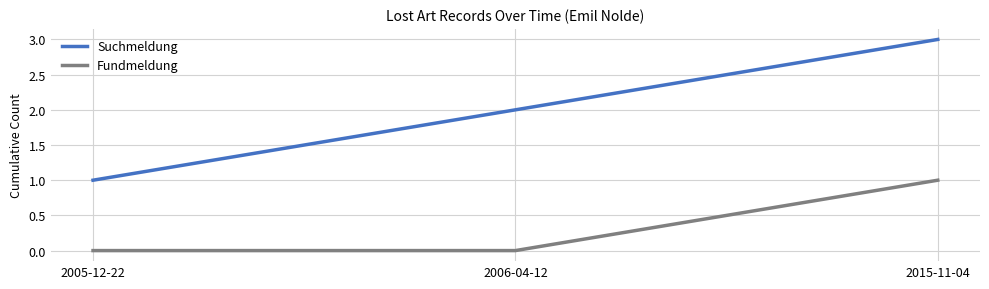

What position from the left is 2015-11-04?

3